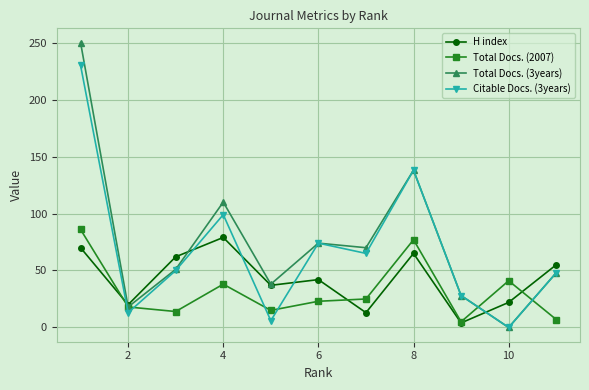

Which series ends up on top after the final intersection of Total Docs. (2007) and Citable Docs. (3years)?

Citable Docs. (3years)